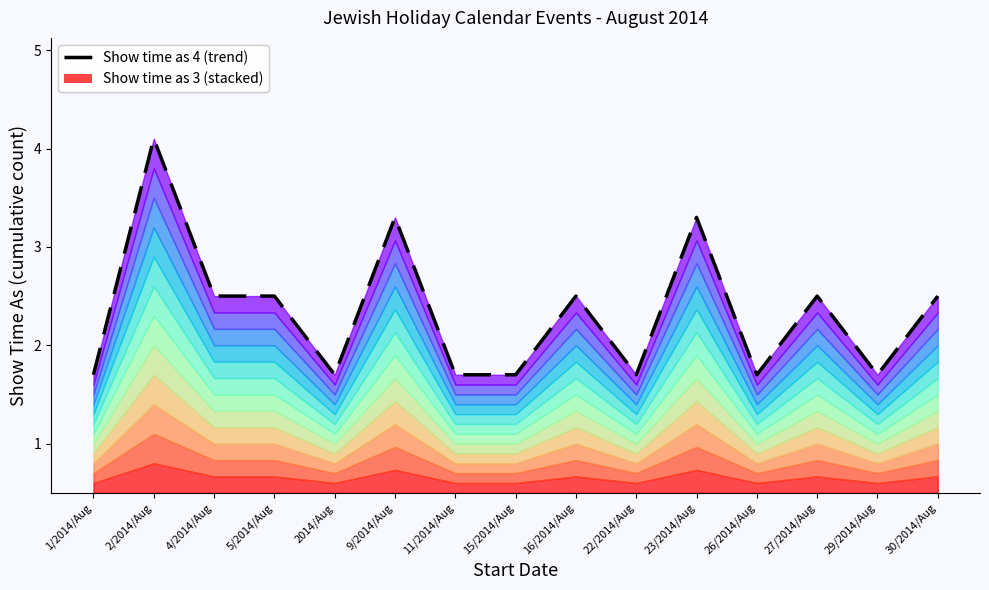

List the labels in order of value, largest first.

2/2014/Aug, 9/2014/Aug, 23/2014/Aug, 4/2014/Aug, 5/2014/Aug, 16/2014/Aug, 27/2014/Aug, 30/2014/Aug, 1/2014/Aug, 2014/Aug, 11/2014/Aug, 15/2014/Aug, 22/2014/Aug, 26/2014/Aug, 29/2014/Aug